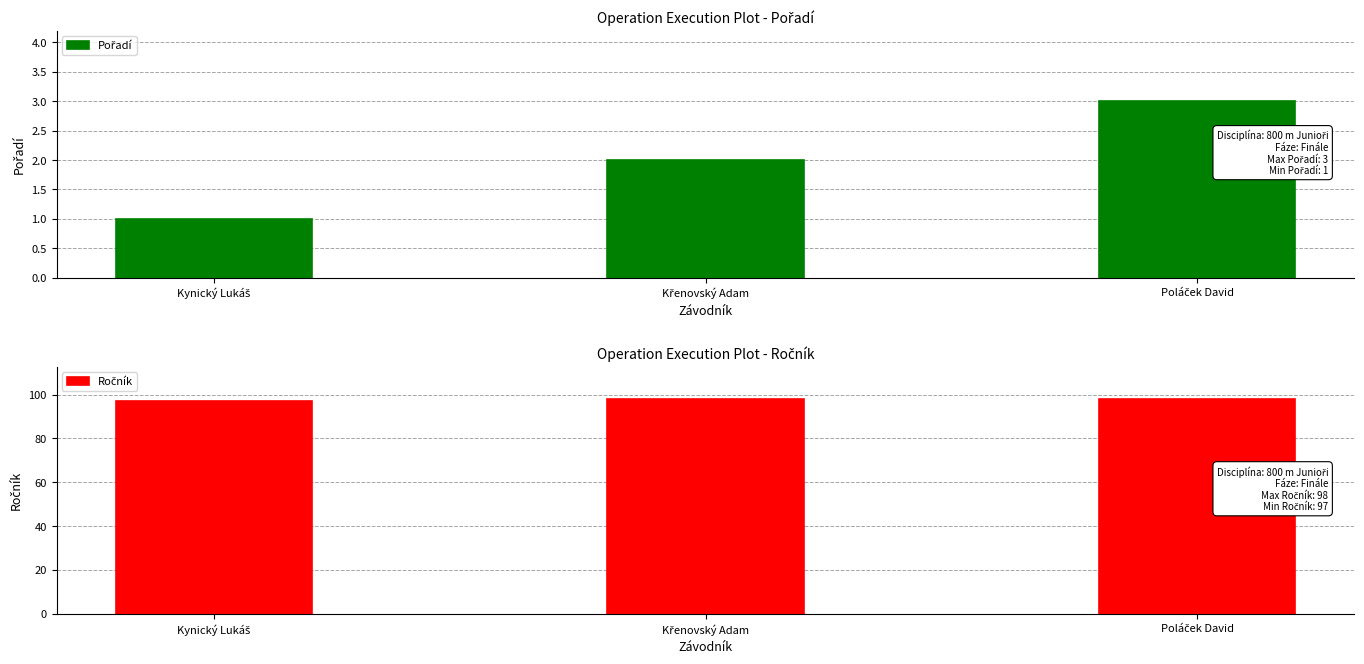

What is the difference between the maximum and minimum values in the Ročník series?

1